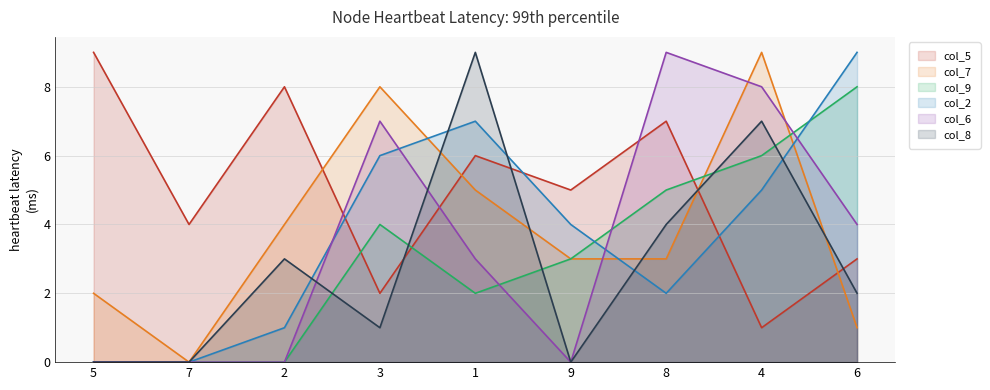

What is the difference between the col_8 values at 3 and 1?

8